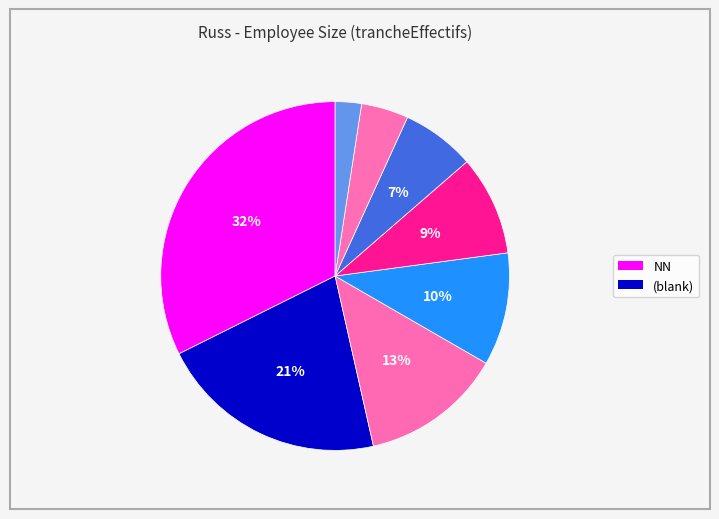

How many slices are in this pie chart?

8